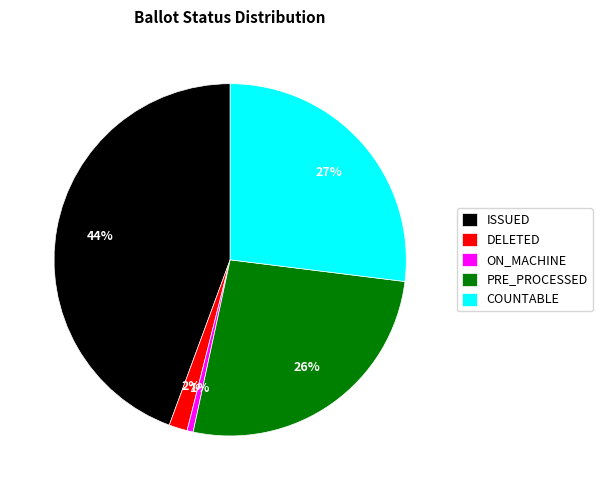

Count the number of slices in the pie.

5